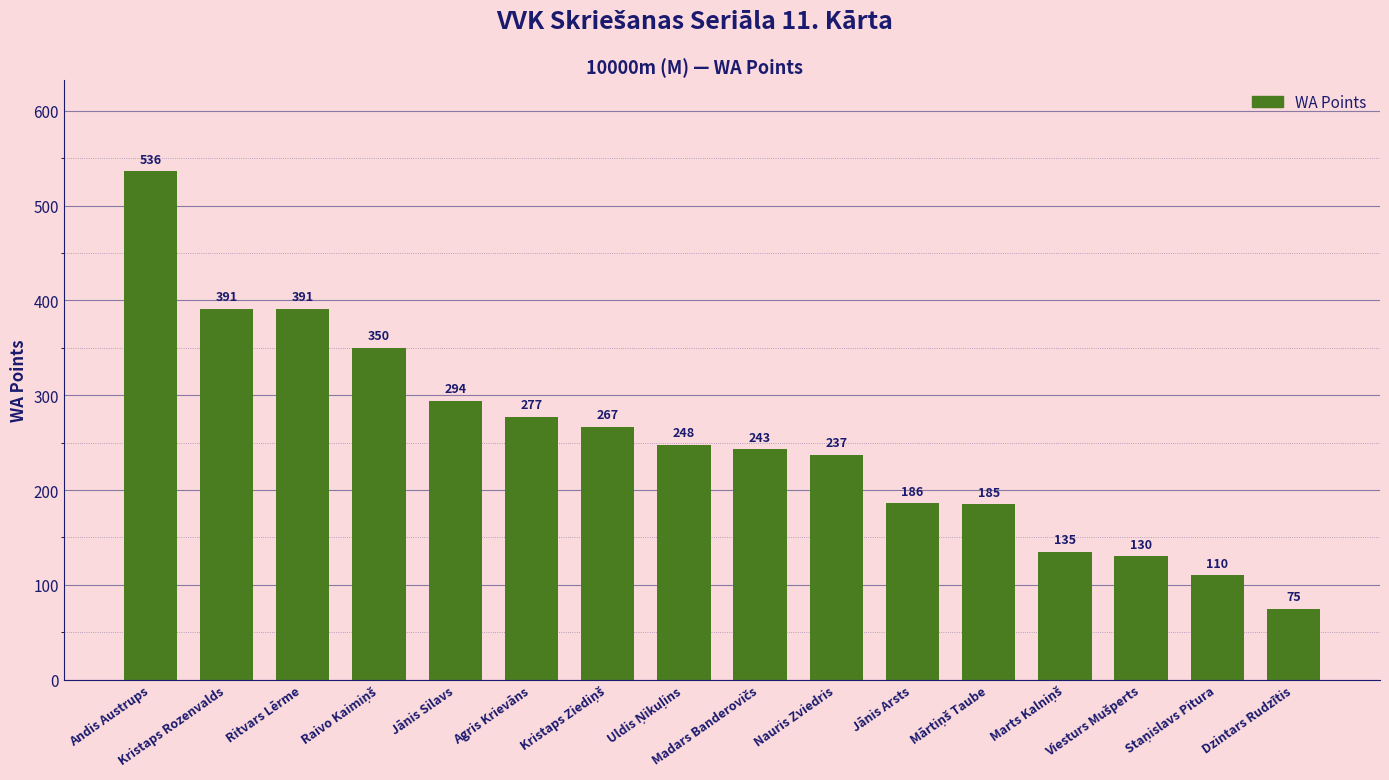

What is the sum of all values?

4055